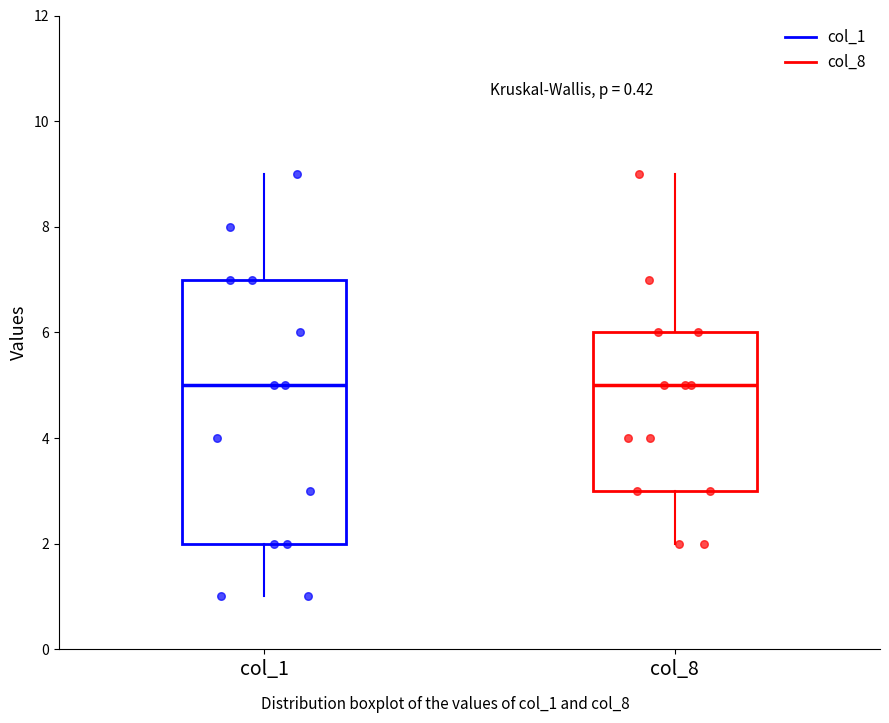

Reading left to right, transcribe this box plot: for each box, give where its median line is, the range the box spans, and where its two whiskers end, as read against the y-axis. The values are not printed on the chart, so give them approximately, as read against the axis.

col_1: median 5, box 2 to 7, whiskers 1 to 9
col_8: median 5, box 3 to 6, whiskers 2 to 9